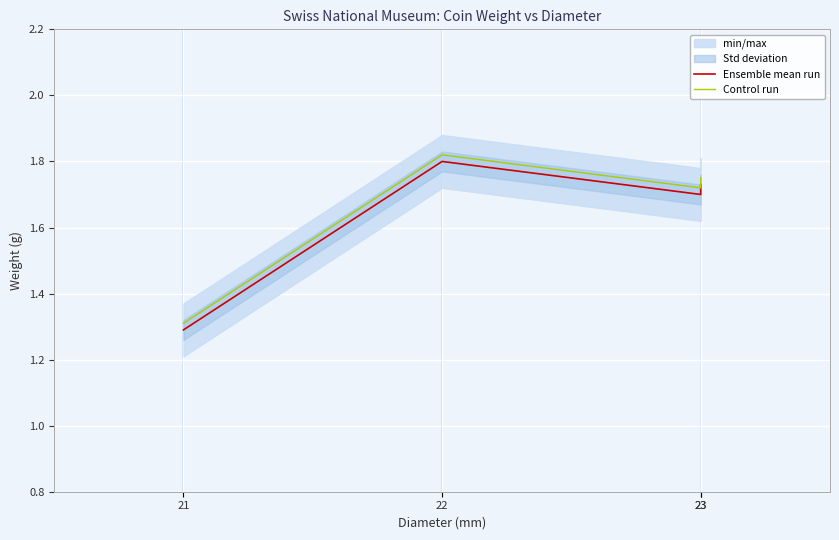

How many lines are shown in the chart?

2